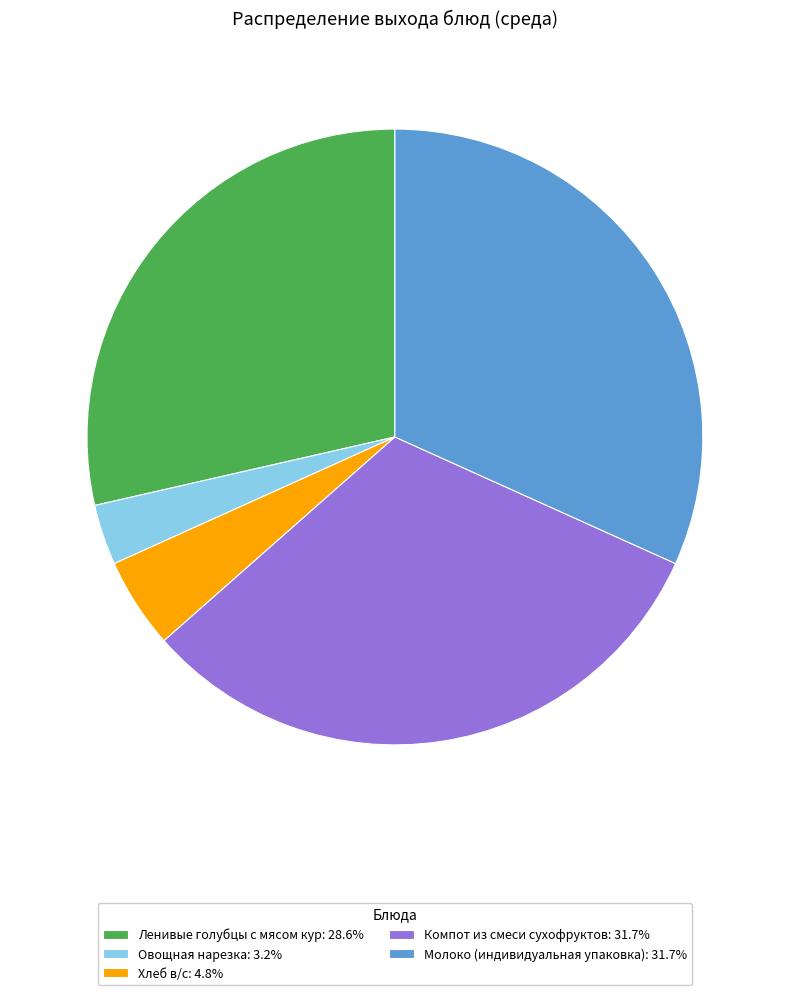

Approximately how many times larger is the value at Молоко (индивидуальная упаковка): 31.7% compared to Компот из смеси сухофруктов: 31.7%?

1.0